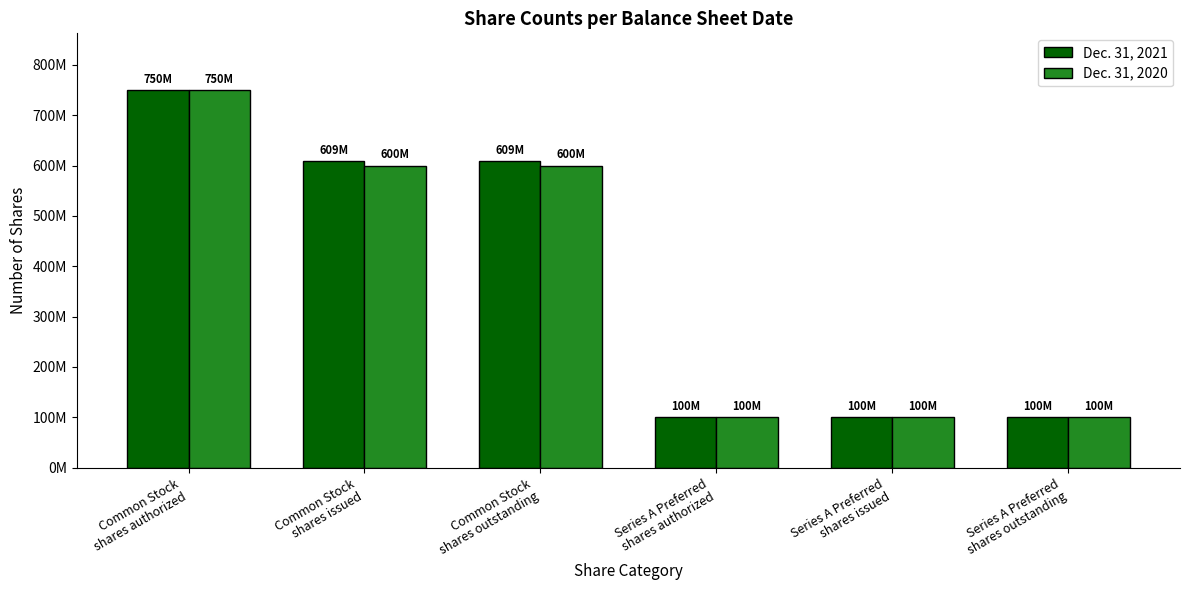

What is the total value across all series at Common Stock
shares outstanding?

1209350577